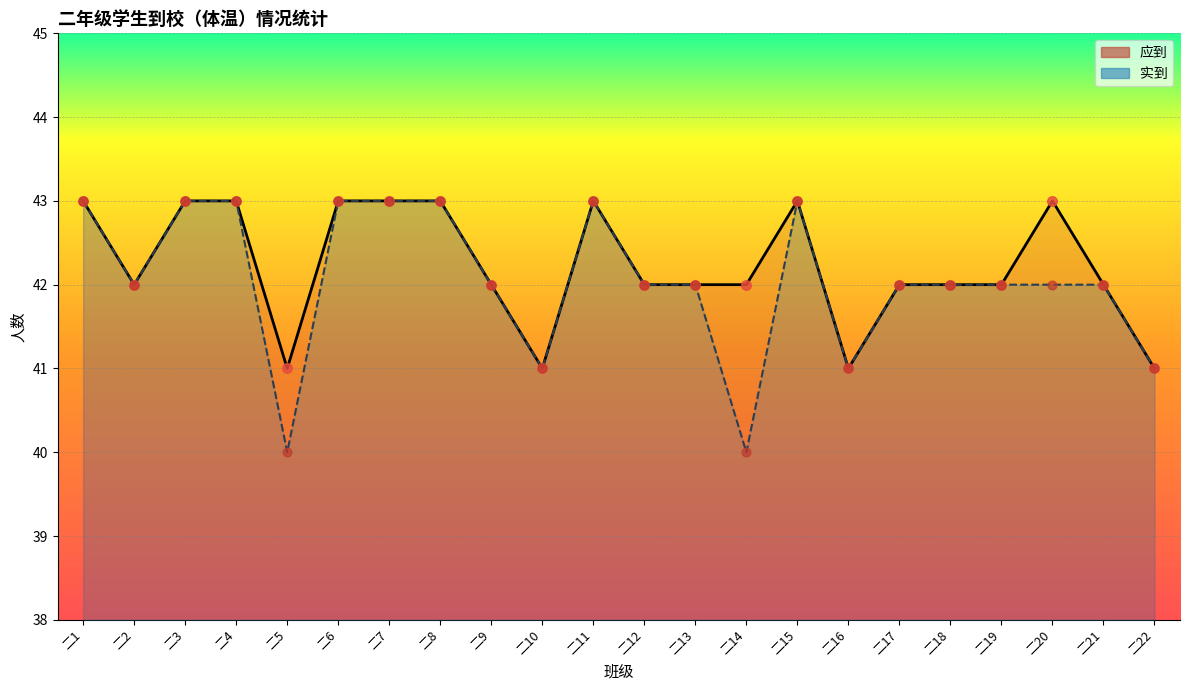

Which series contains the lowest Y value?

实到